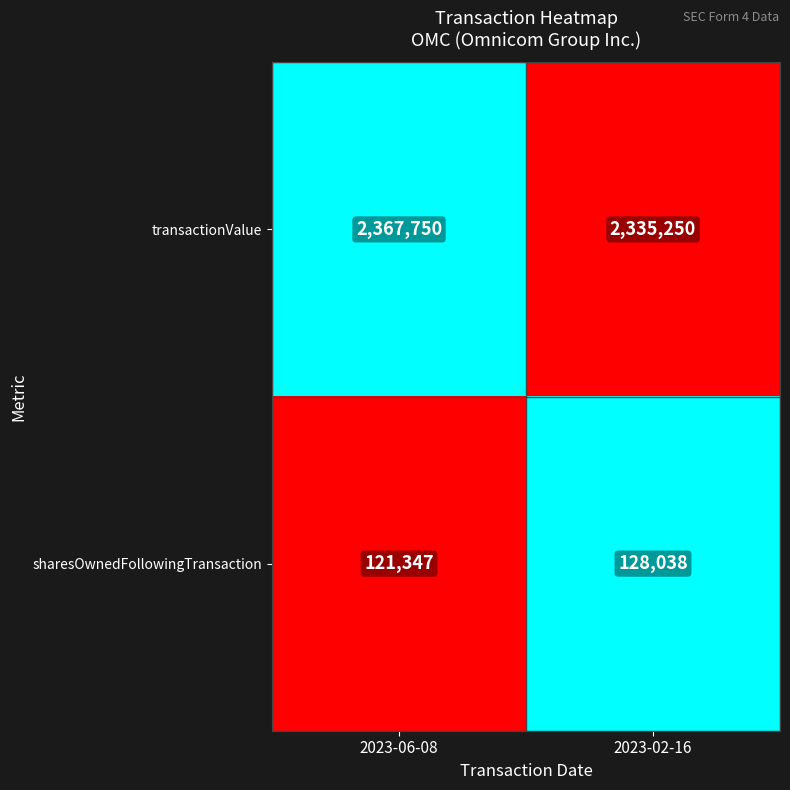

Rank the series by their maximum value, from lowest to highest.

sharesOwnedFollowingTransaction, transactionValue